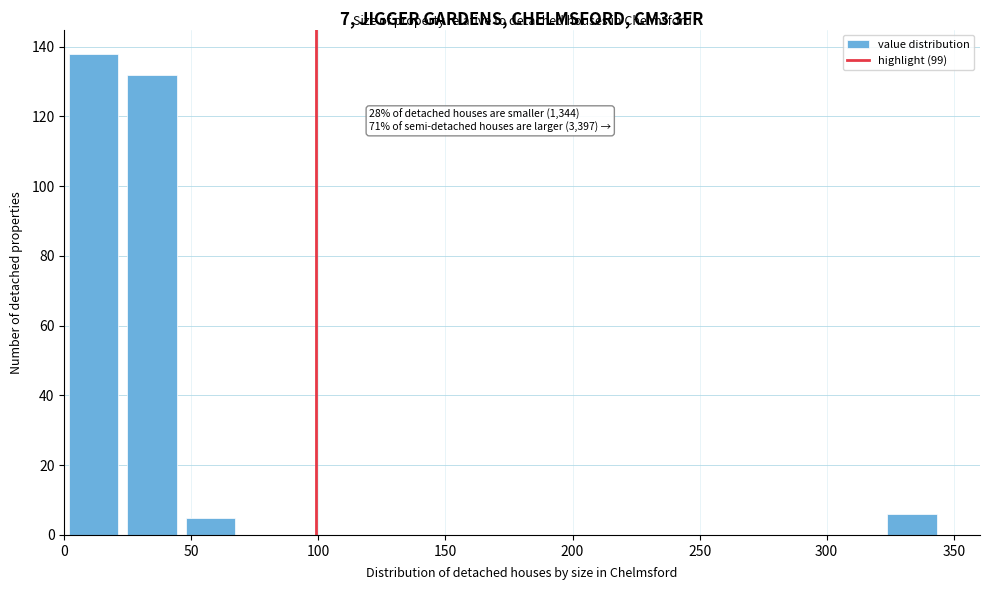

Over which range of the x-axis is the bar tallest?

0 to 23